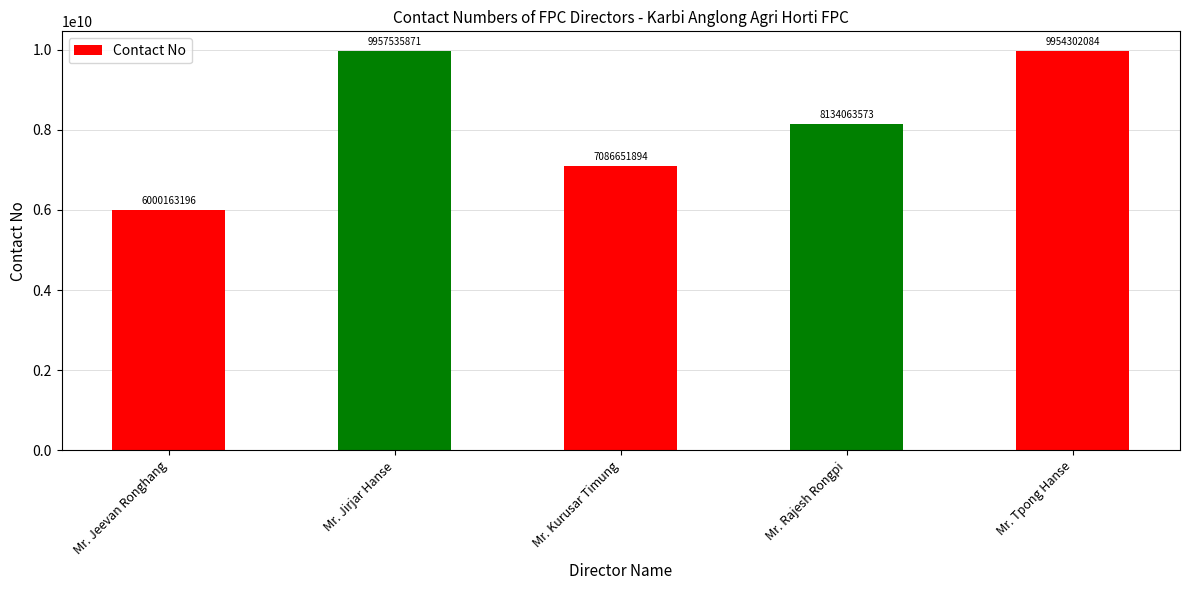

Which label corresponds to the largest value in the chart?

Mr. Jirjar Hanse